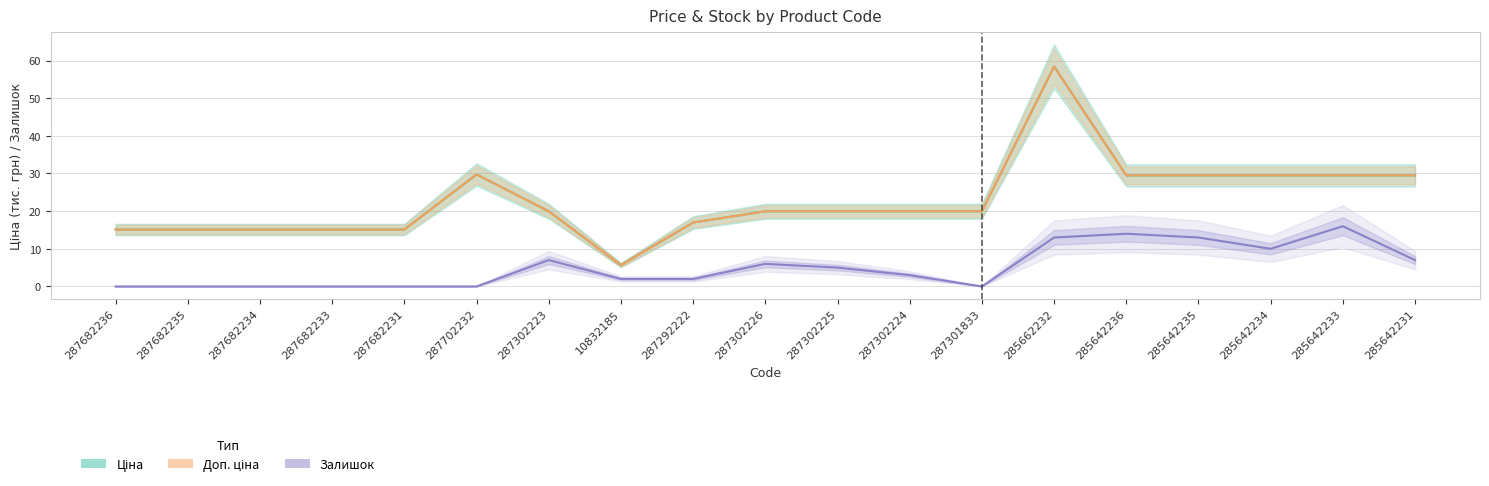

What is the label of the 19th point from the right?

287682236